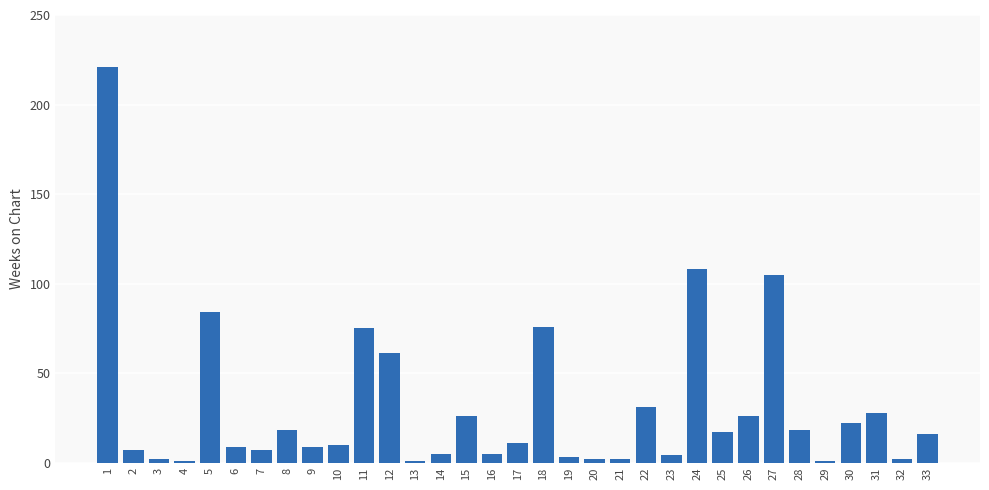

What is the maximum value shown in the chart?

221